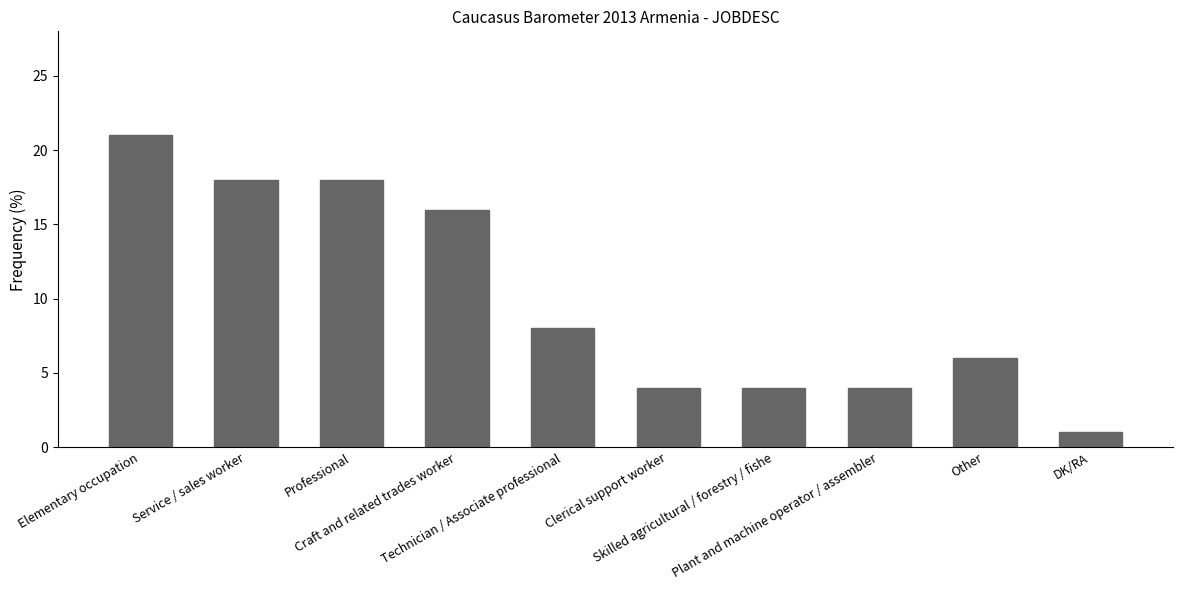

Reading right to left, extract all data points from this chart.

1	6	4	4	4	8	16	18	18	21